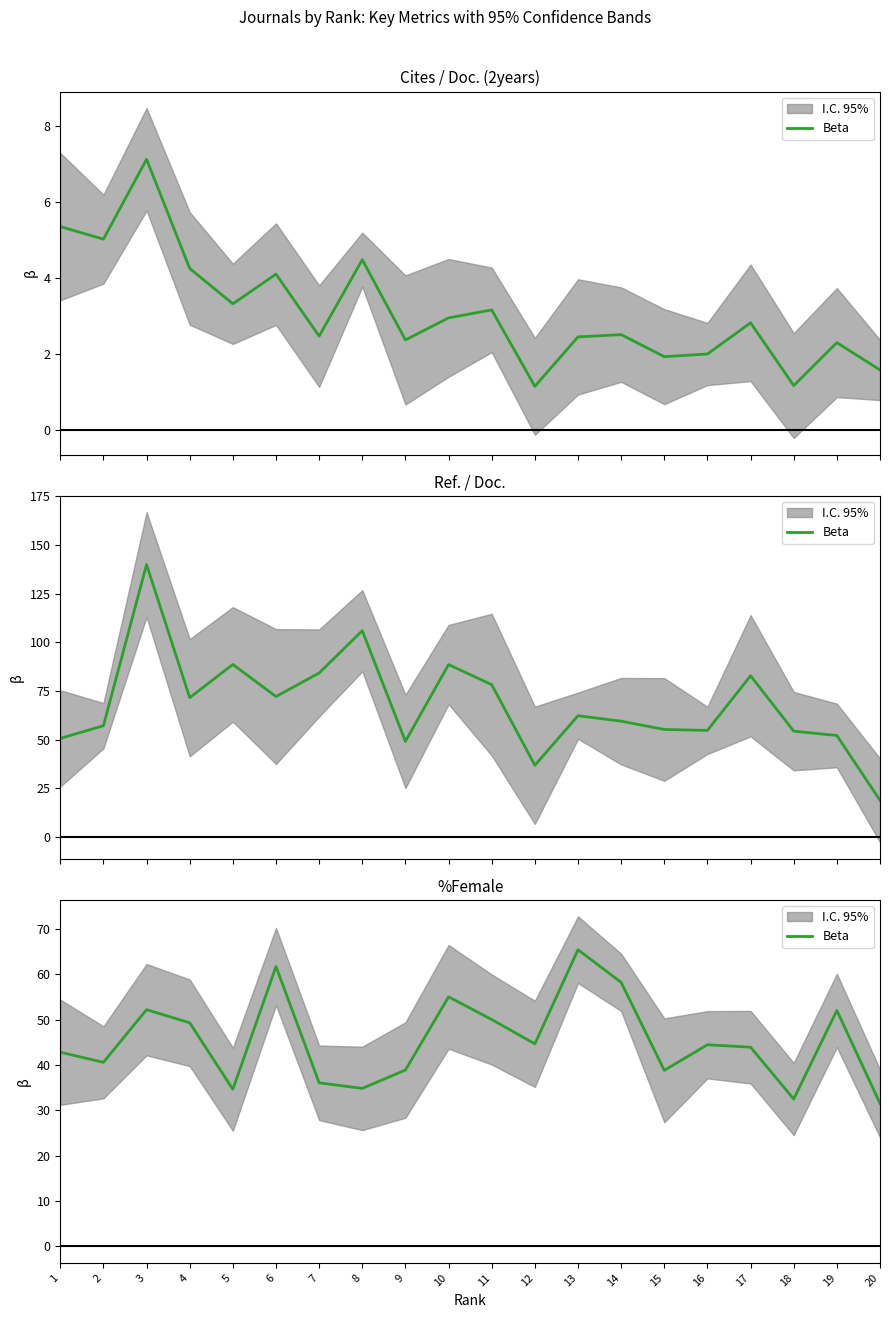

What is the difference between the maximum and minimum values?

33.9